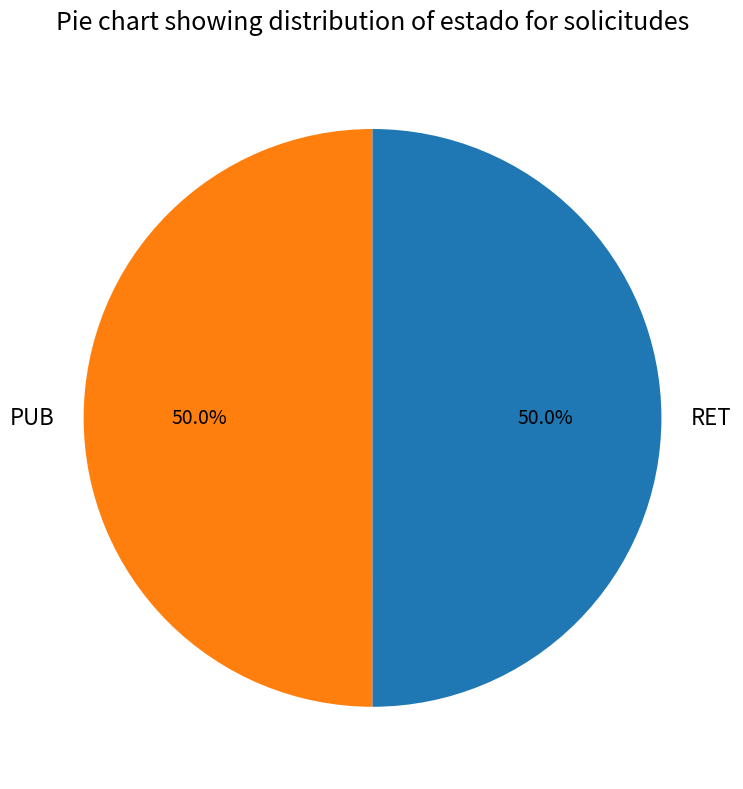

What is the total percentage of RET and PUB?

100.0%